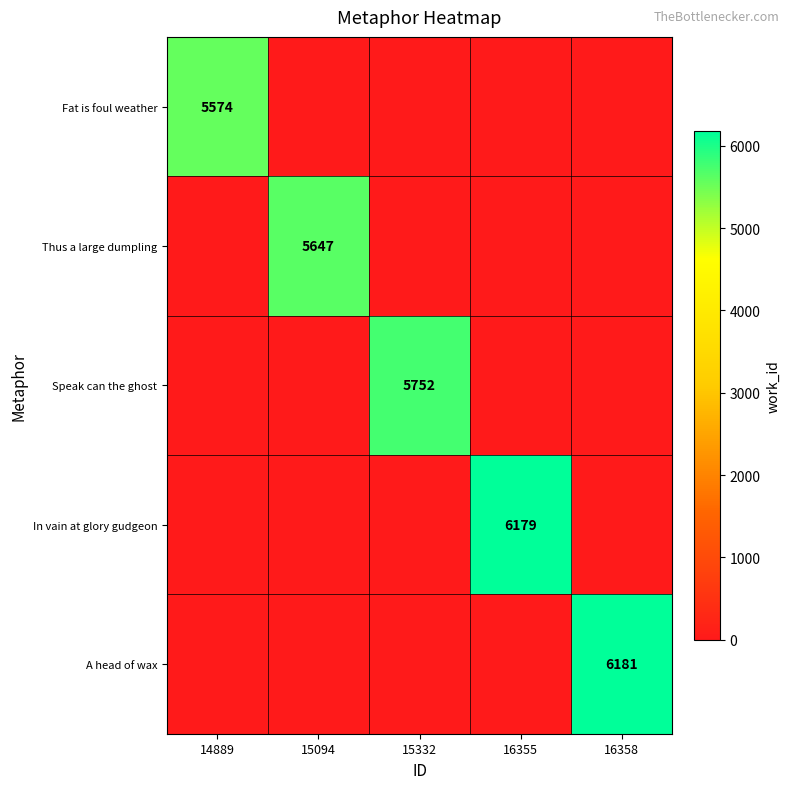

True or false: In vain at glory gudgeon has a value of 6179 at 16355.

True